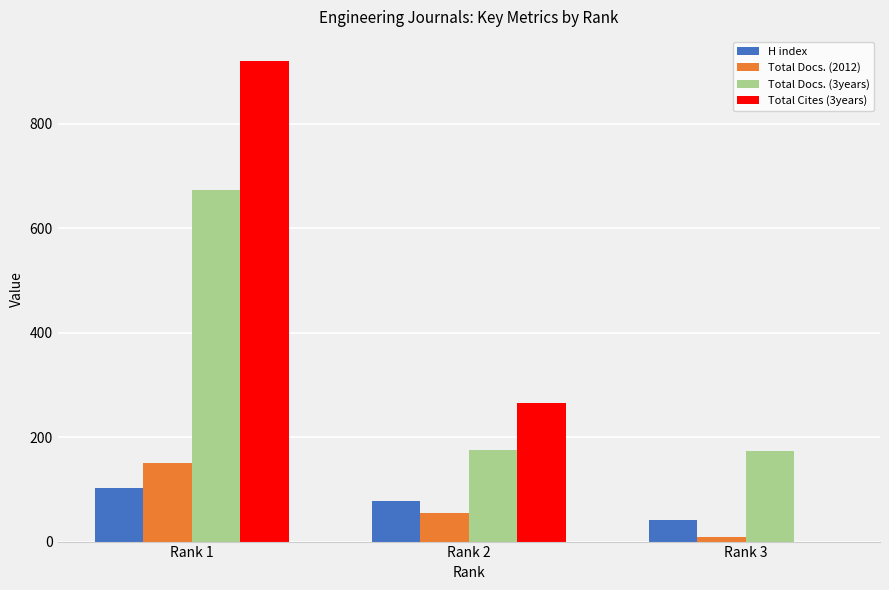

Which series has the largest range (max minus min)?

Total Cites (3years)